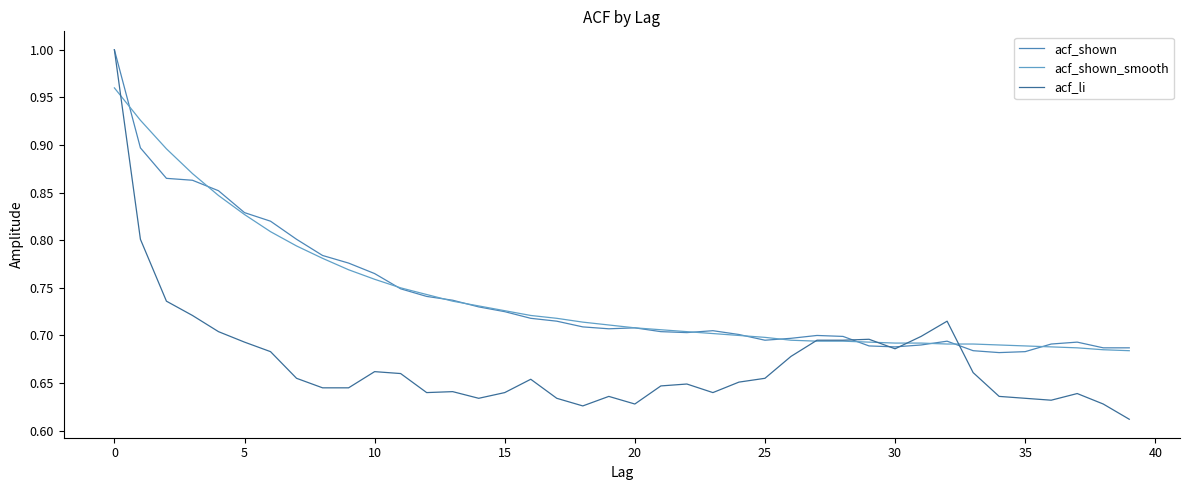

How many acf_shown values are between 0 and 1?

40